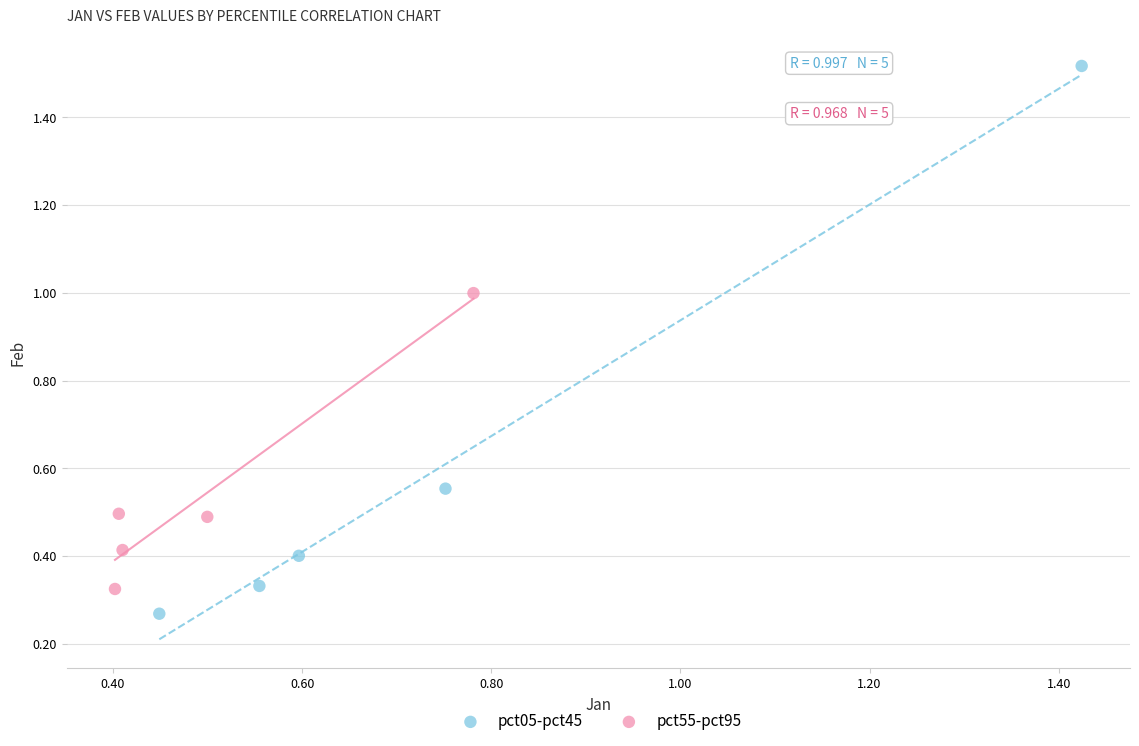

Which series contains the highest Y value?

pct05-pct45